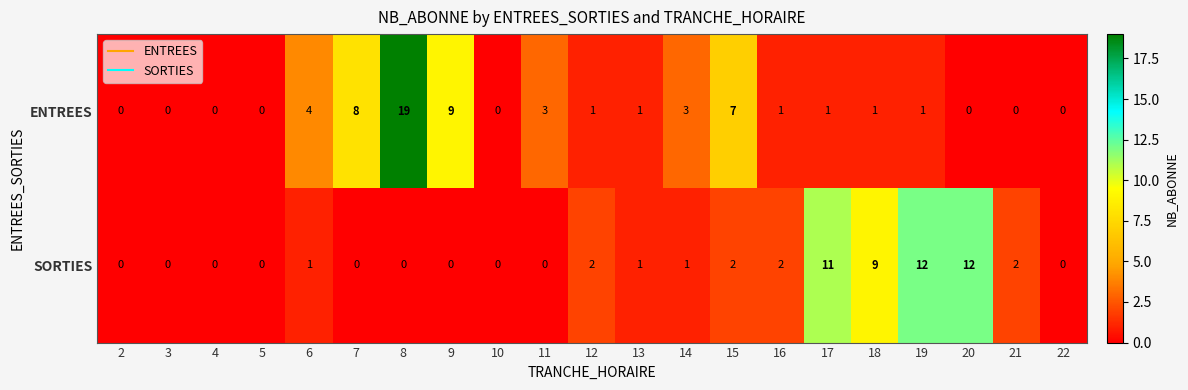

Rank the series at 8 from highest to lowest value.

ENTREES, SORTIES